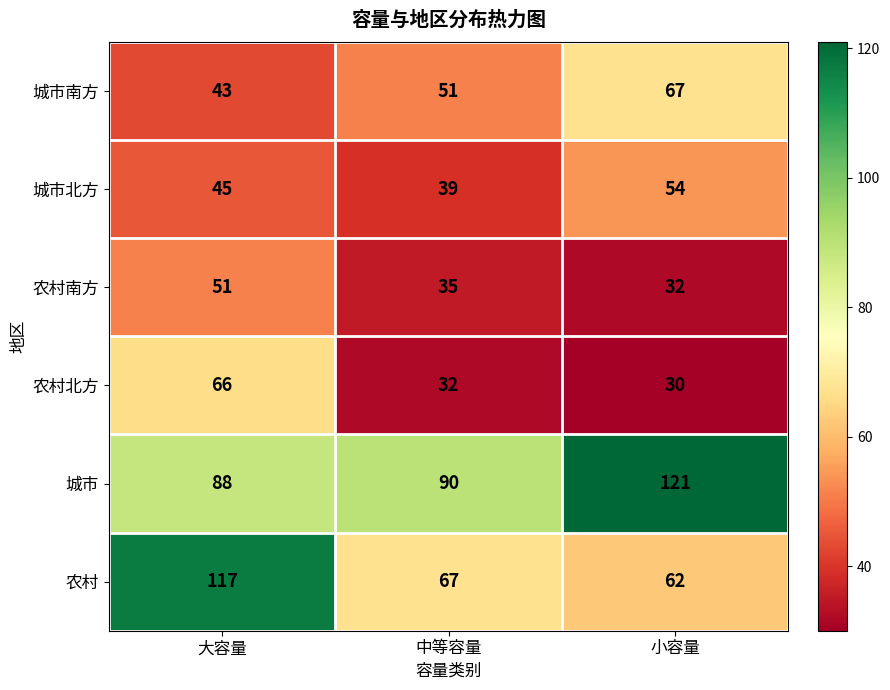

The value of 农村 at 小容量 is 41. True or false?

False